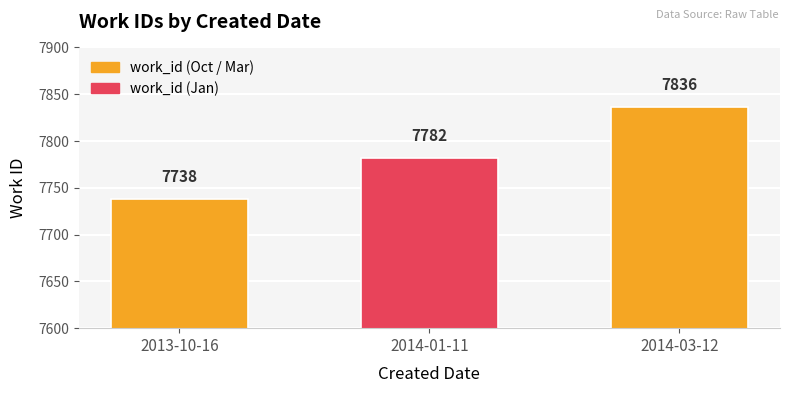

Reading left to right, list all the values displayed in this chart.

2013-10-16=7738	2014-01-11=7782	2014-03-12=7836